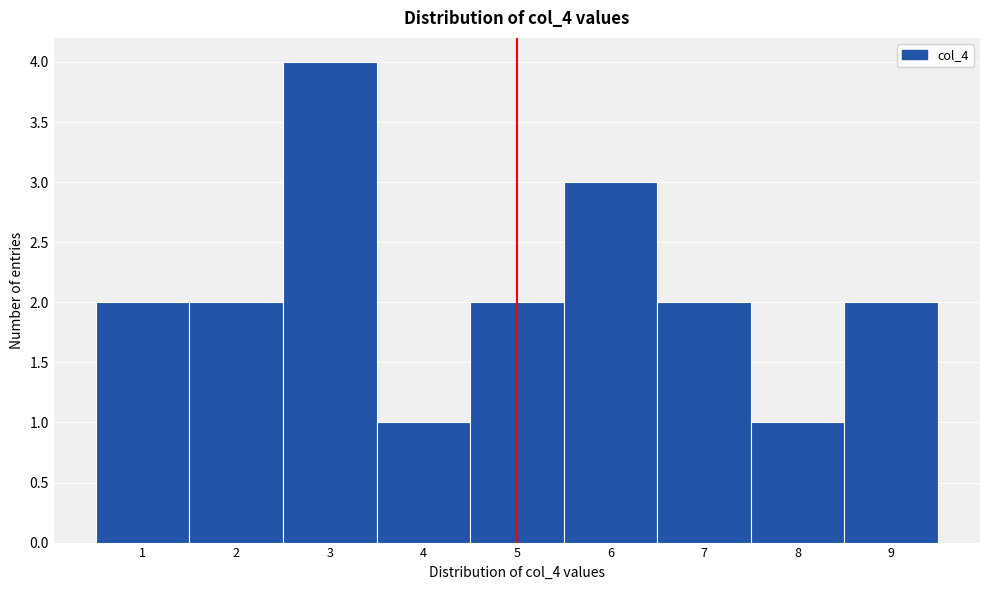

Reading left to right, transcribe this chart: for each bar, give the range it covers on the x-axis and its height. The values are not printed on the chart, so give them approximately, as read against the axis.

0.5 to 1.5: 2
1.5 to 2.5: 2
2.5 to 3.5: 4
3.5 to 4.5: 1
4.5 to 5.5: 2
5.5 to 6.5: 3
6.5 to 7.5: 2
7.5 to 8.5: 1
8.5 to 9.5: 2